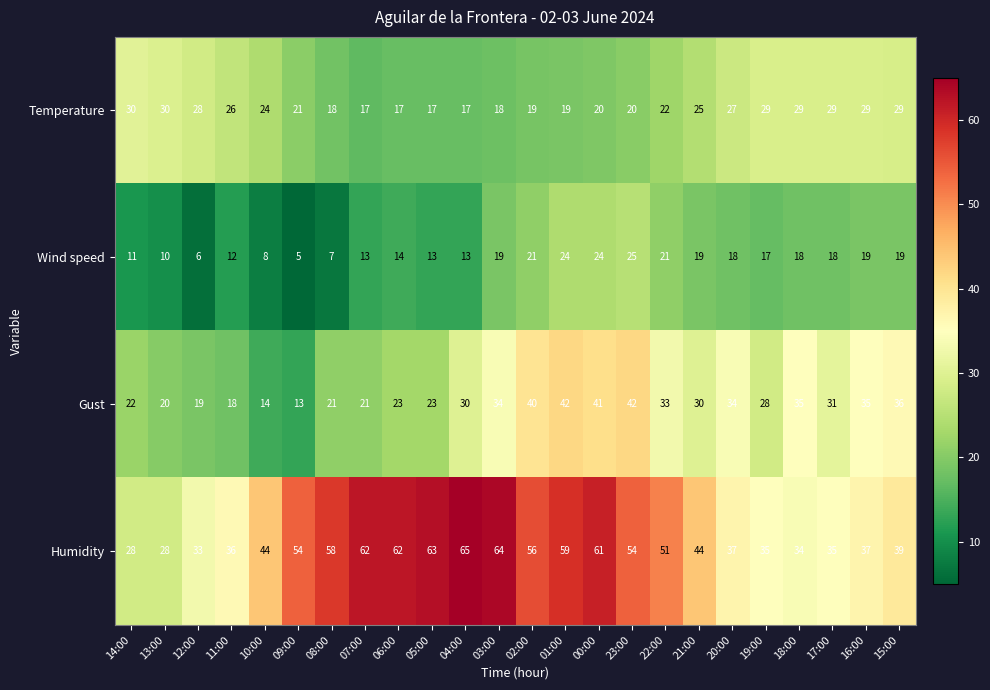

List the series in order of their overall mean, lowest first.

Wind speed, Temperature, Gust, Humidity